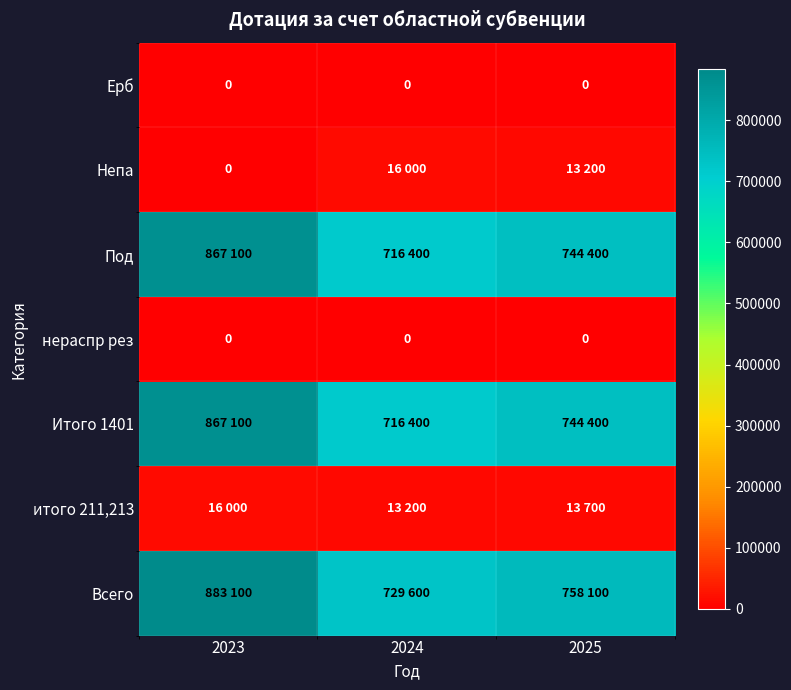

True or false: нераспр рез has a value of 0 at 2023.

True